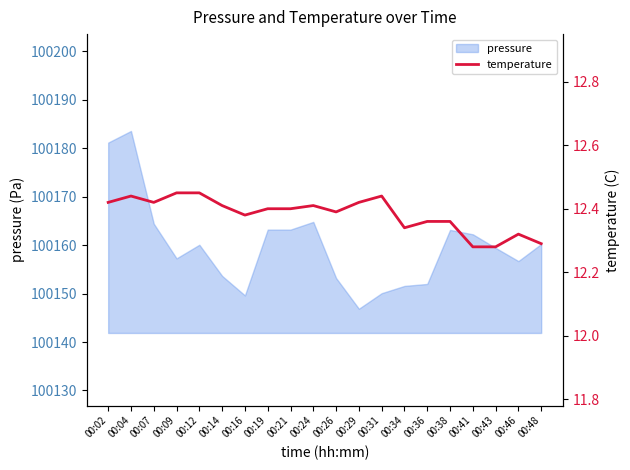

Reading right to left, transcribe all the data shown in this chart.

12.3	12.3	12.3	12.3	12.4	12.4	12.3	12.4	12.4	12.4	12.4	12.4	12.4	12.4	12.4	12.4	12.4	12.4	12.4	12.4